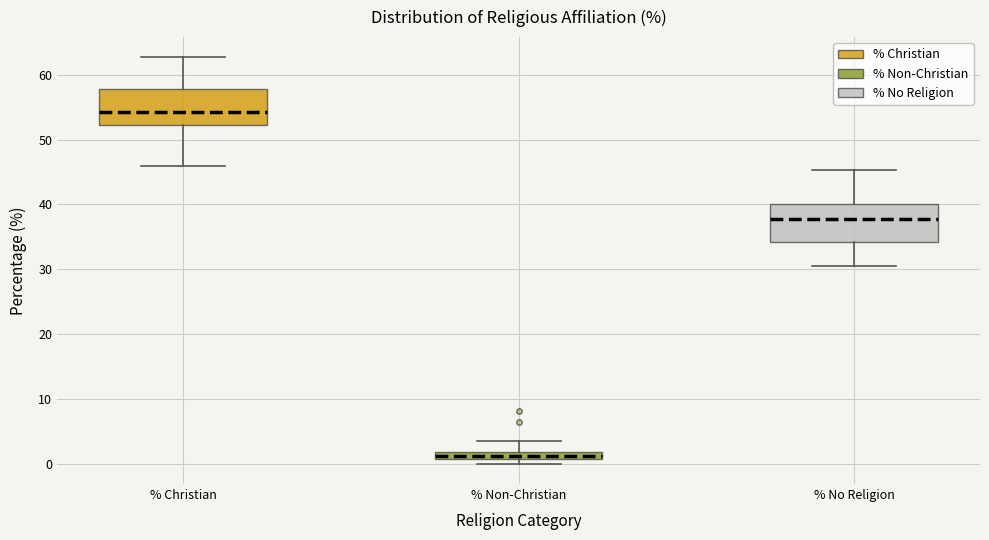

Where does the upper whisker of the box for % No Religion end on the y-axis? The values are not printed on the chart, so give them approximately, as read against the axis.

45